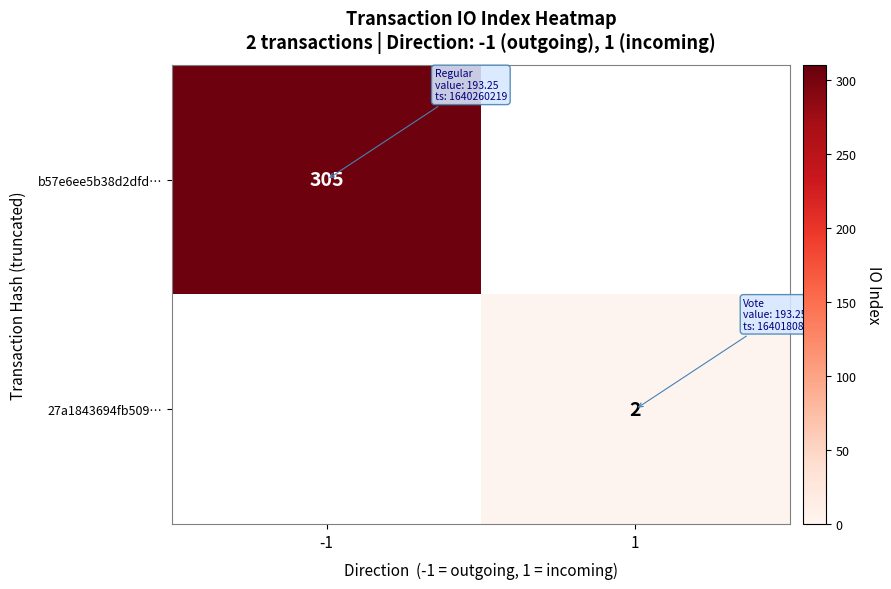

Is the value of 27a1843694fb509… at 1 greater than the value of b57e6ee5b38d2dfd… at -1?

No